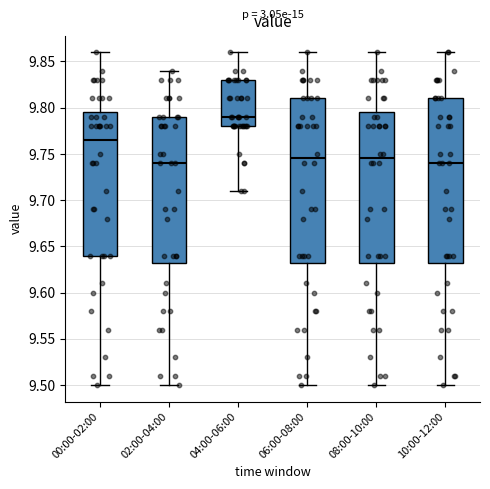

Reading left to right, read every box against the y-axis: the position of its median line, the range the box covers, and the ends of its whiskers. The values are not printed on the chart, so give them approximately, as read against the axis.

00:00-02:00: median 9.765, box 9.640 to 9.795, whiskers 9.500 to 9.860
02:00-04:00: median 9.740, box 9.635 to 9.790, whiskers 9.500 to 9.840
04:00-06:00: median 9.790, box 9.780 to 9.830, whiskers 9.710 to 9.860
06:00-08:00: median 9.745, box 9.635 to 9.810, whiskers 9.500 to 9.860
08:00-10:00: median 9.745, box 9.635 to 9.795, whiskers 9.500 to 9.860
10:00-12:00: median 9.740, box 9.635 to 9.810, whiskers 9.500 to 9.860